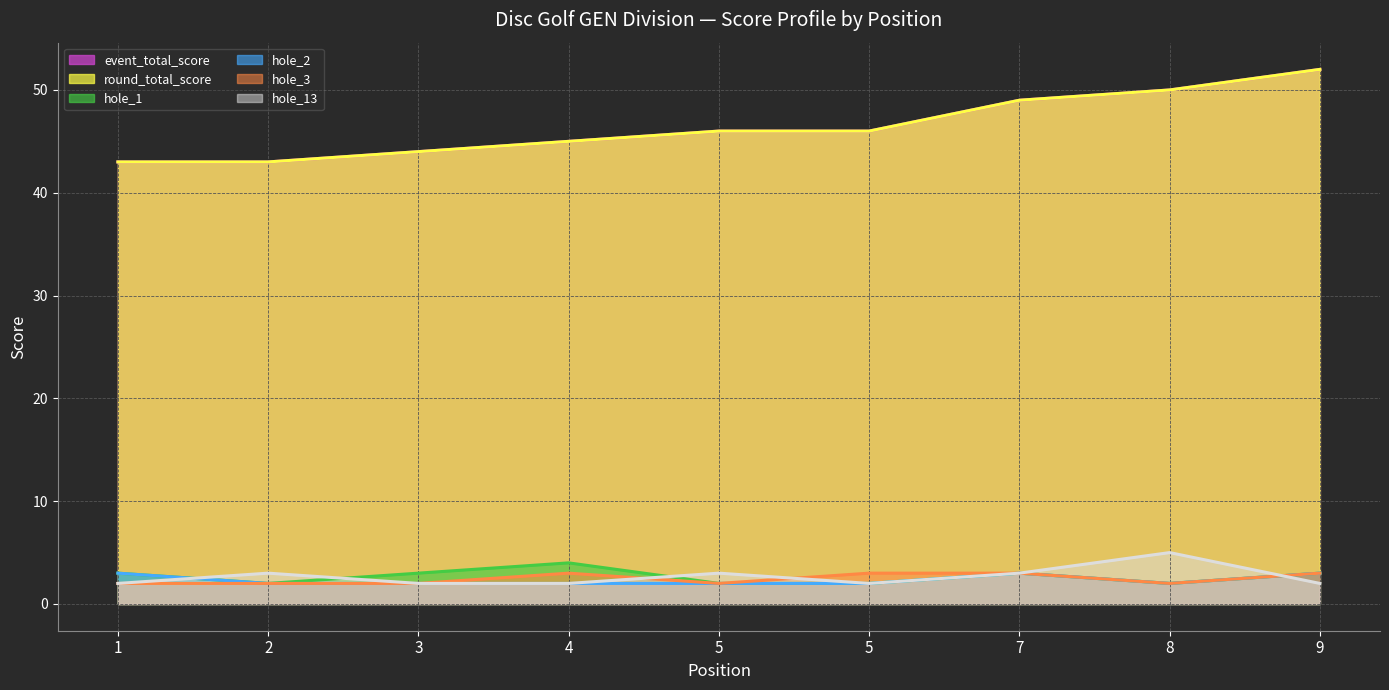

Count the hole_13 values in the range 2 to 3.

8